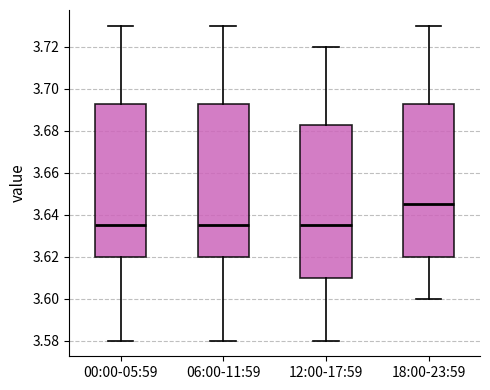

Reading left to right, read every box against the y-axis: the position of its median line, the range the box covers, and the ends of its whiskers. The values are not printed on the chart, so give them approximately, as read against the axis.

00:00-05:59: median 3.636, box 3.620 to 3.692, whiskers 3.580 to 3.730
06:00-11:59: median 3.636, box 3.620 to 3.692, whiskers 3.580 to 3.730
12:00-17:59: median 3.636, box 3.610 to 3.682, whiskers 3.580 to 3.720
18:00-23:59: median 3.646, box 3.620 to 3.692, whiskers 3.600 to 3.730